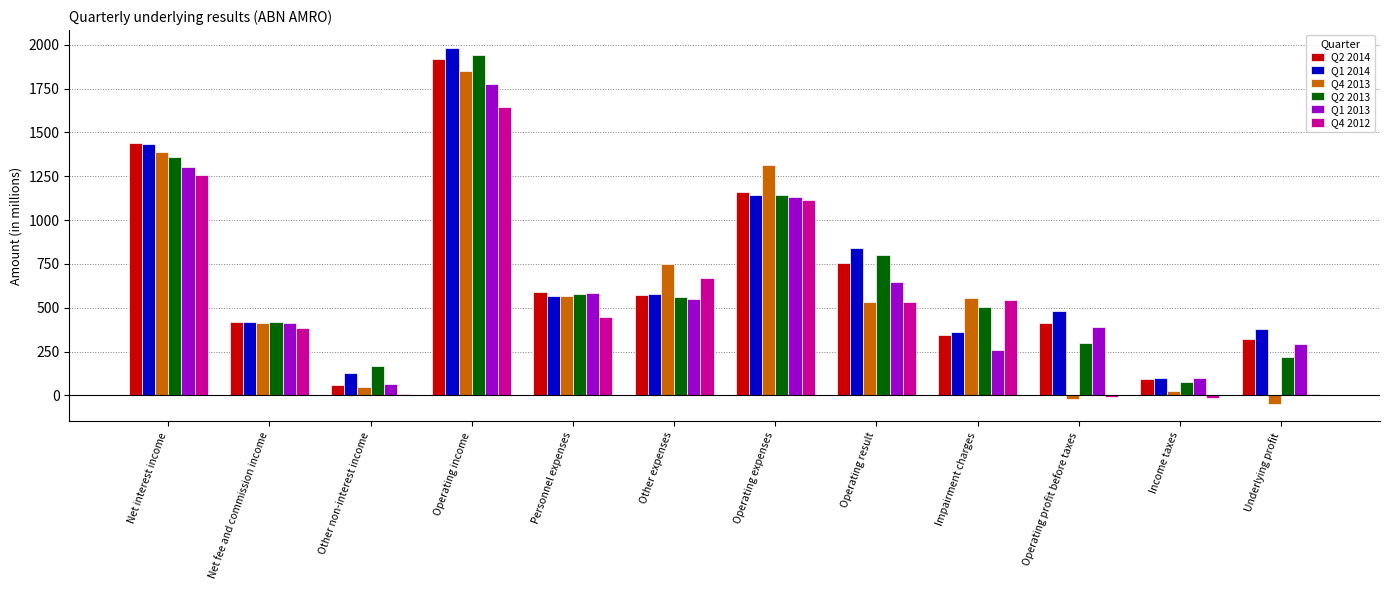

The Q2 2013 series shows 110 at Operating profit before taxes. True or false?

False